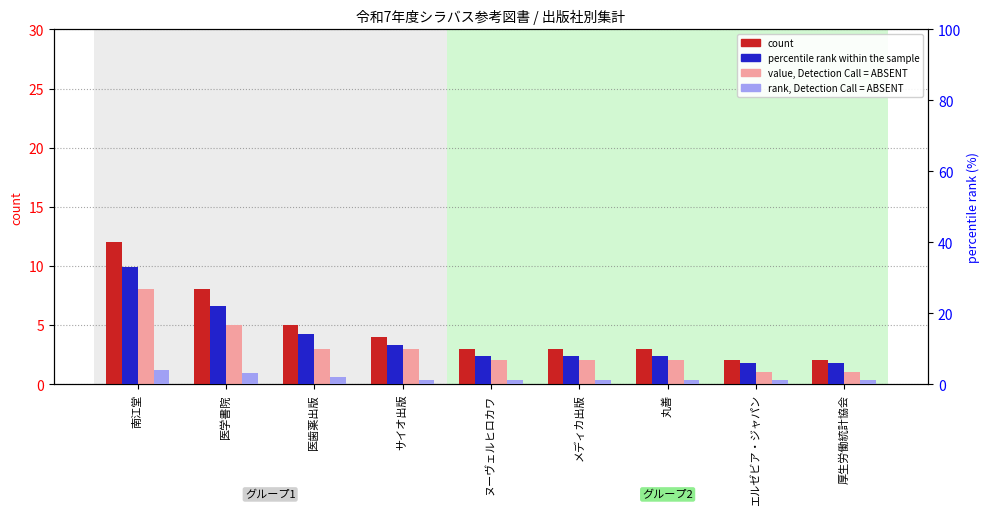

Reading left to right, what are all the values shown in this chart?

count: 南江堂=12	医学書院=8	医歯薬出版=5	サイオ出版=4	ヌーヴェルヒロカワ=3	メディカ出版=3	丸善=3	エルゼビア・ジャパン=2	厚生労働統計協会=2
value, Detection Call = ABSENT: 南江堂=8	医学書院=5	医歯薬出版=3	サイオ出版=3	ヌーヴェルヒロカワ=2	メディカ出版=2	丸善=2	エルゼビア・ジャパン=1	厚生労働統計協会=1
percentile rank within the sample: 南江堂=33	医学書院=22	医歯薬出版=14	サイオ出版=11	ヌーヴェルヒロカワ=8	メディカ出版=8	丸善=8	エルゼビア・ジャパン=6	厚生労働統計協会=6
rank, Detection Call = ABSENT: 南江堂=4	医学書院=3	医歯薬出版=2	サイオ出版=1	ヌーヴェルヒロカワ=1	メディカ出版=1	丸善=1	エルゼビア・ジャパン=1	厚生労働統計協会=1